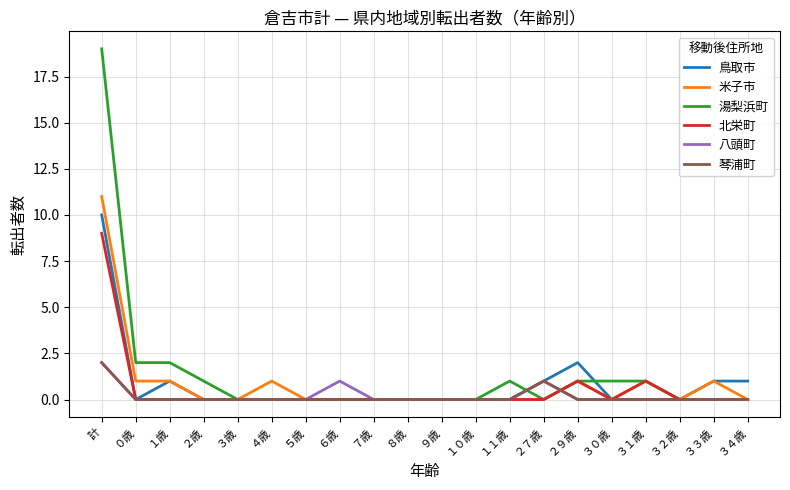

Is it true that 琴浦町 equals -1 at ６歳?

False